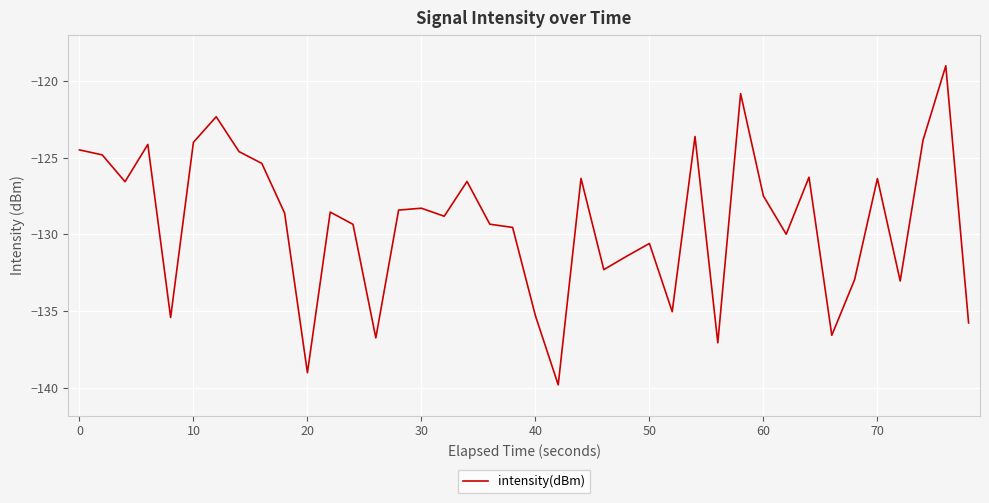

What is the difference between the maximum and minimum values?

20.8